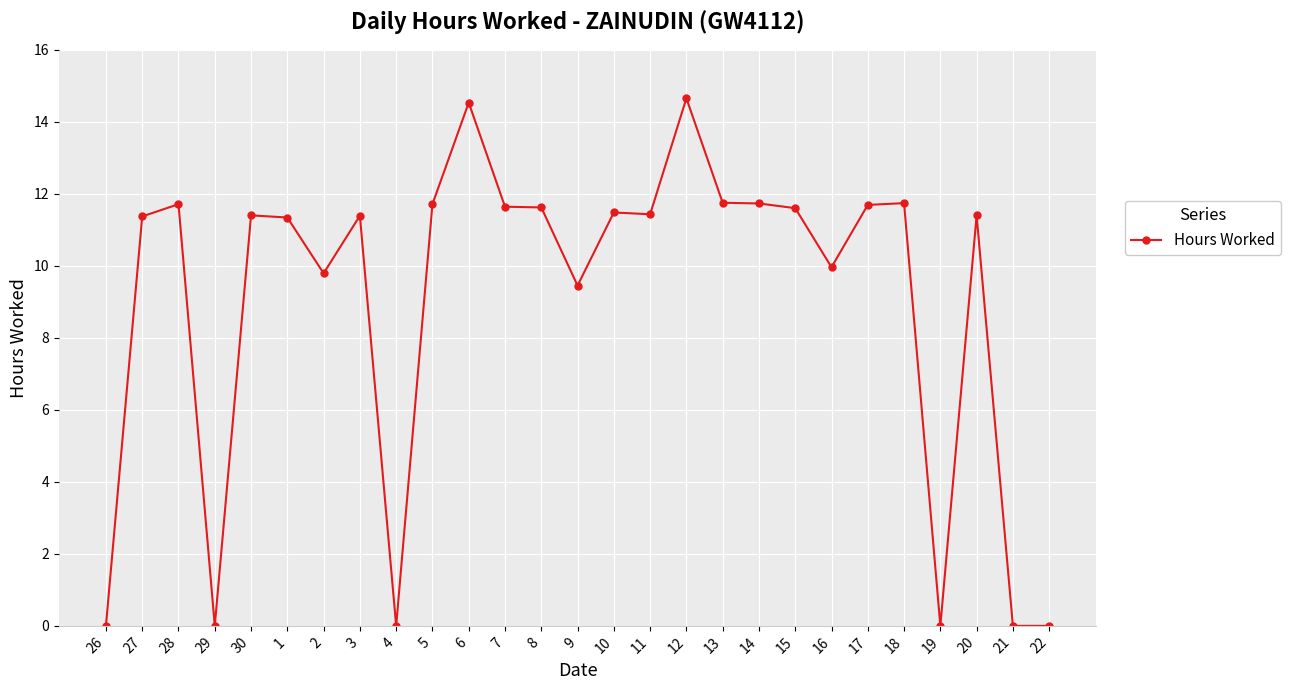

The value at 3 is 11.4. True or false?

True